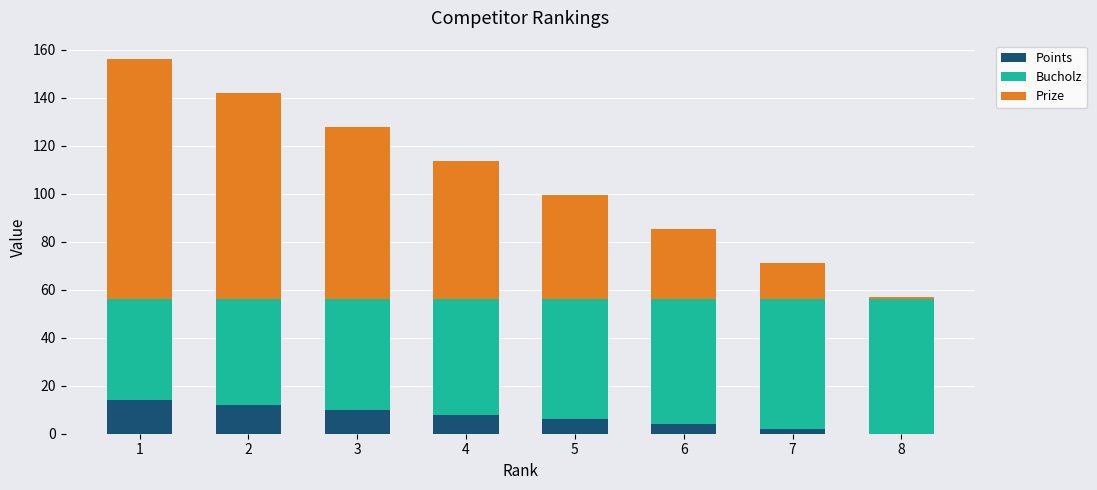

What is the total value across all series at 6?

85.3